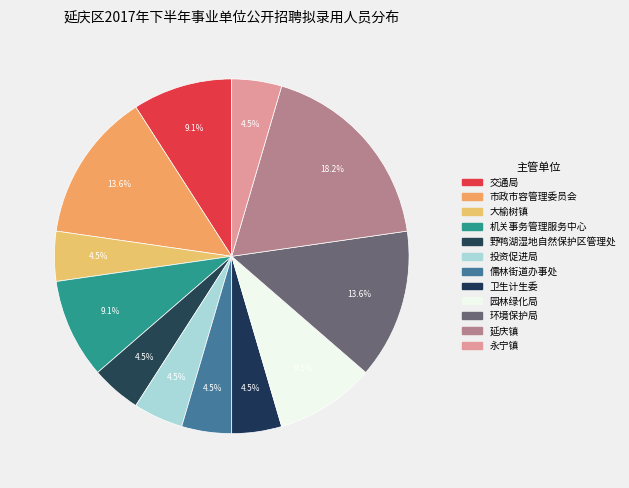

Is 永宁镇 the majority of the pie?

No